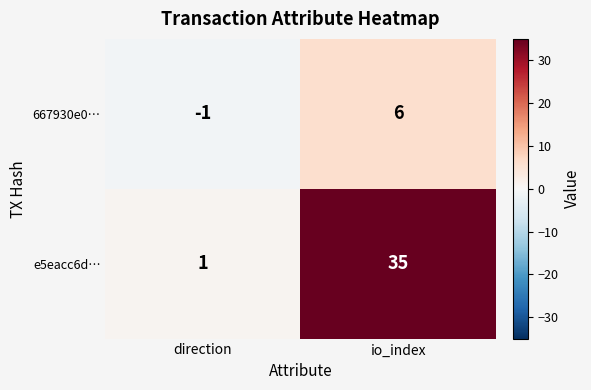

The 667930e0… series shows 6 at io_index. True or false?

True